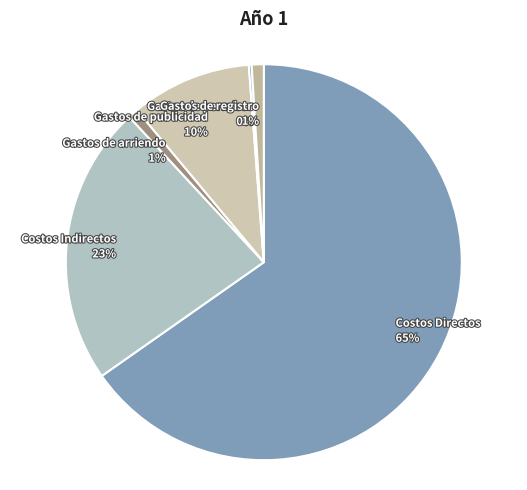

To the nearest percent, what portion does Gastos de registro represent?

1%